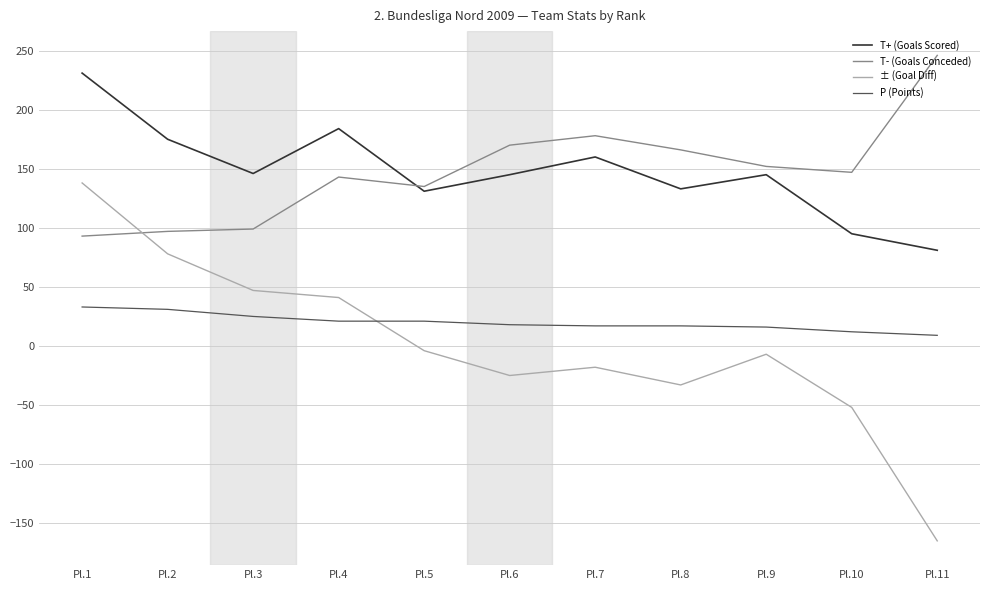

At Pl.11, list the series in order from largest to smallest.

T- (Goals Conceded), T+ (Goals Scored), P (Points), ± (Goal Diff)